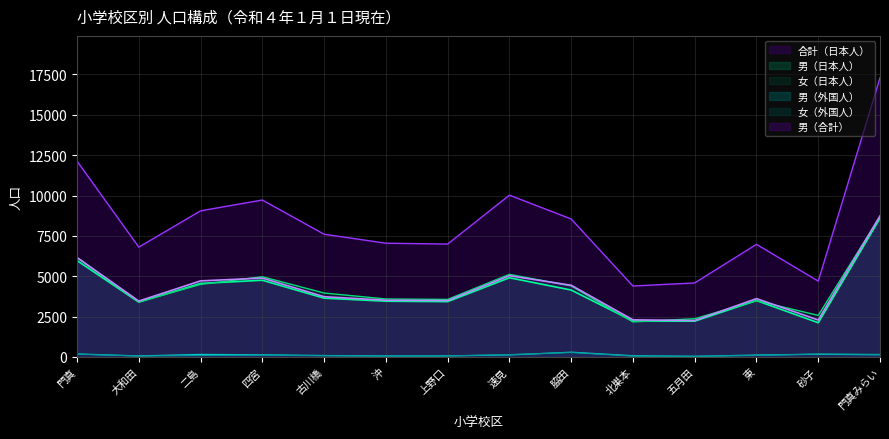

At which label does 男（日本人） first exceed 3643?

門真